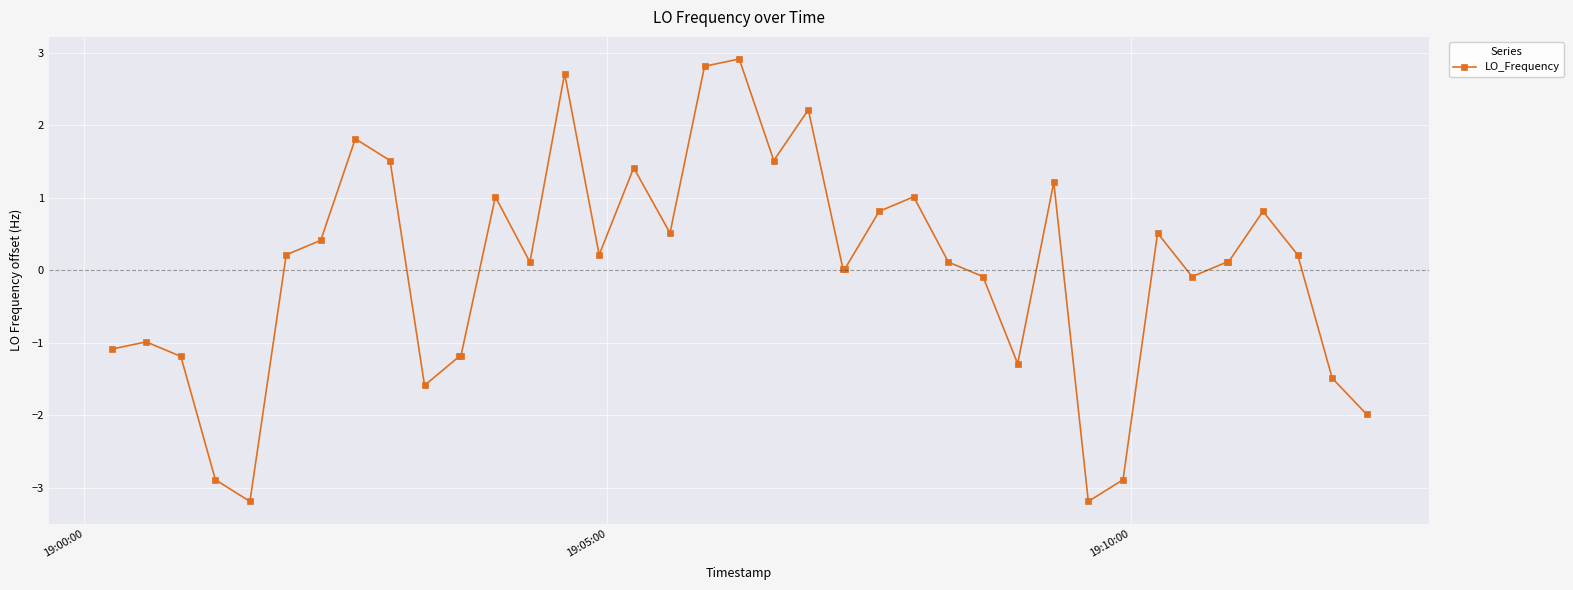

What is the maximum value shown in the chart?

2.9